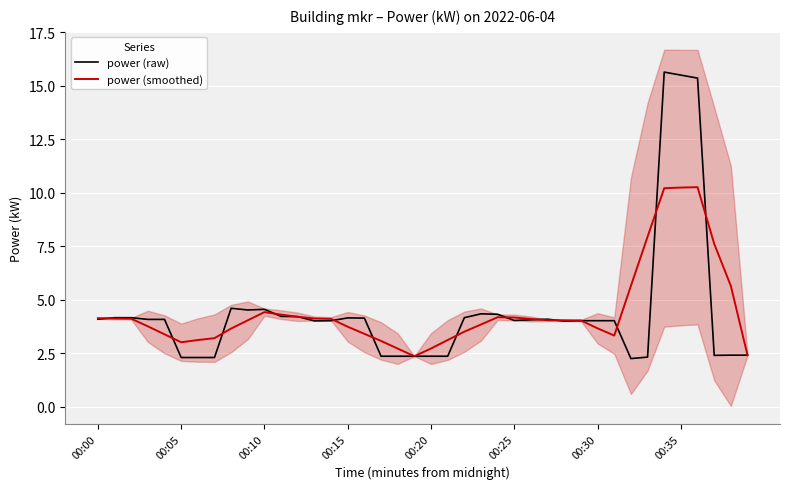

What is the difference between the maximum and second lowest values in the power (smoothed) series?

7.8